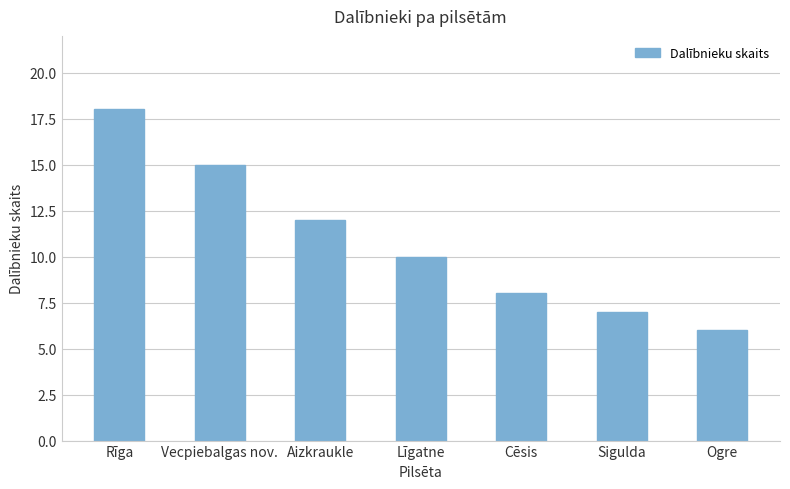

The value at Vecpiebalgas nov. is 15. True or false?

True